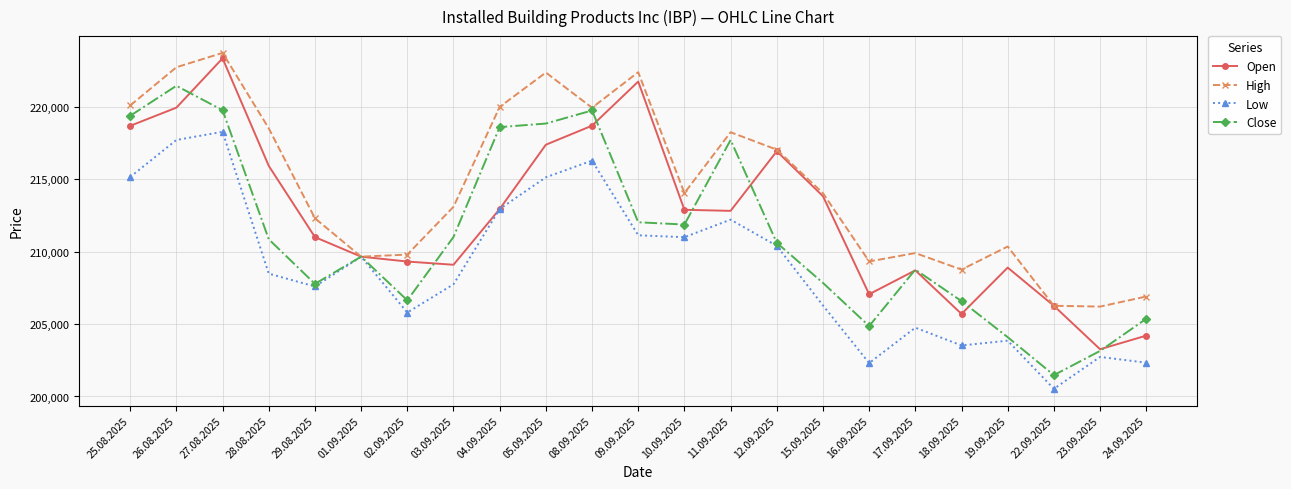

Between 29.08.2025 and 17.09.2025, which series saw the biggest shift?

Low